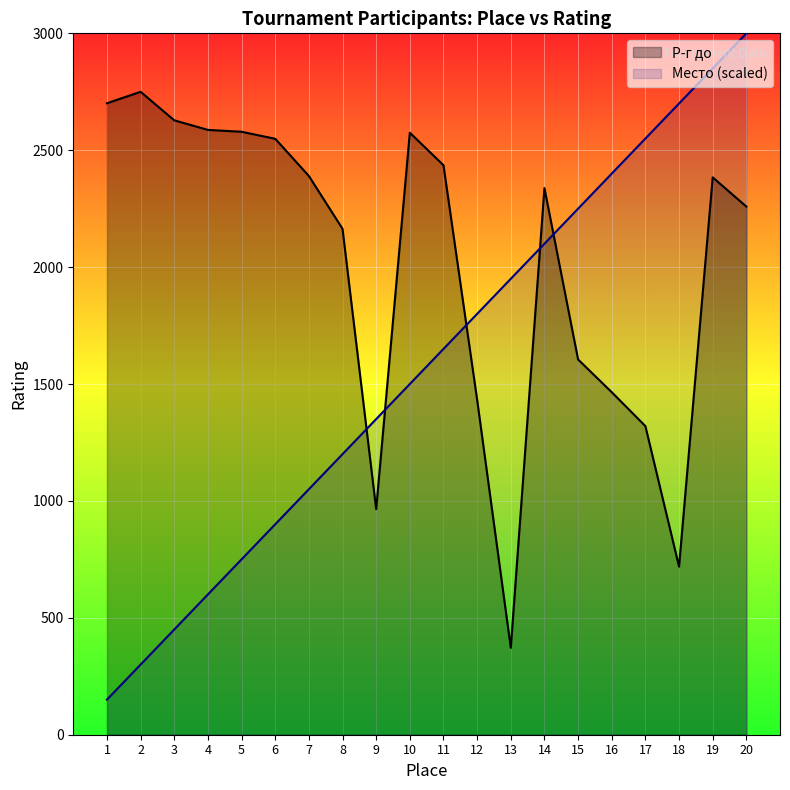

At which category is the sum across all series the highest?

20